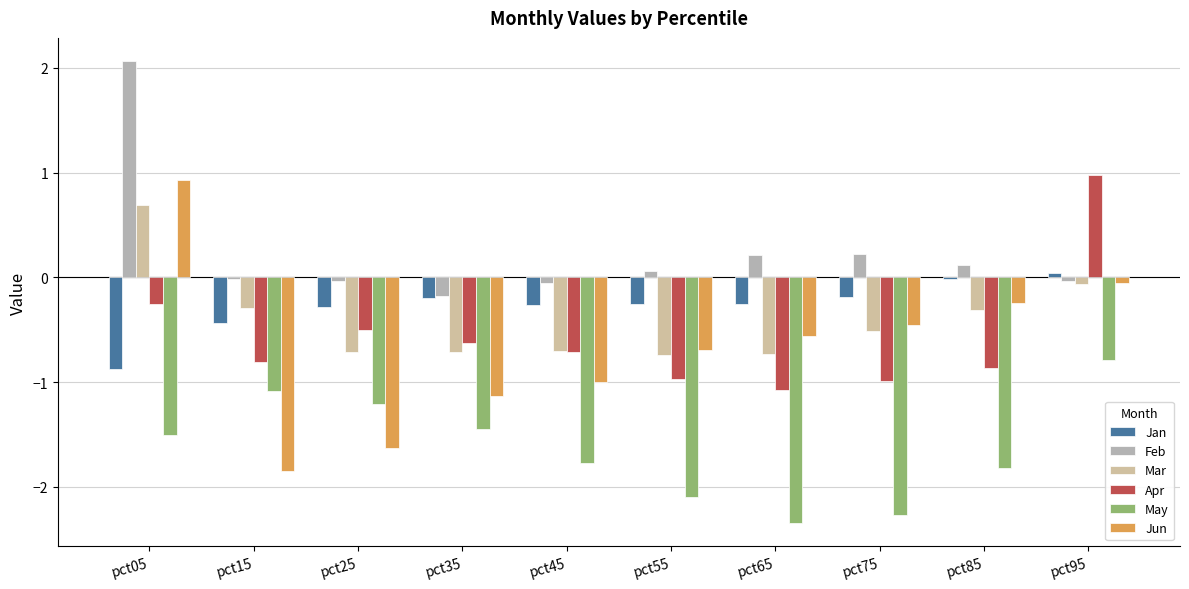

Count the number of data series in this chart.

6